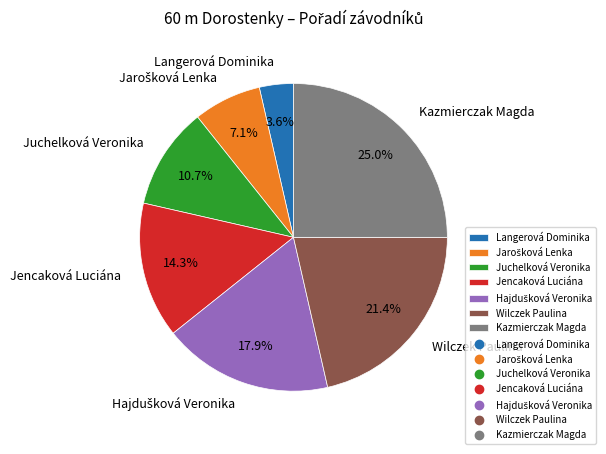

Does any single category account for the majority?

No